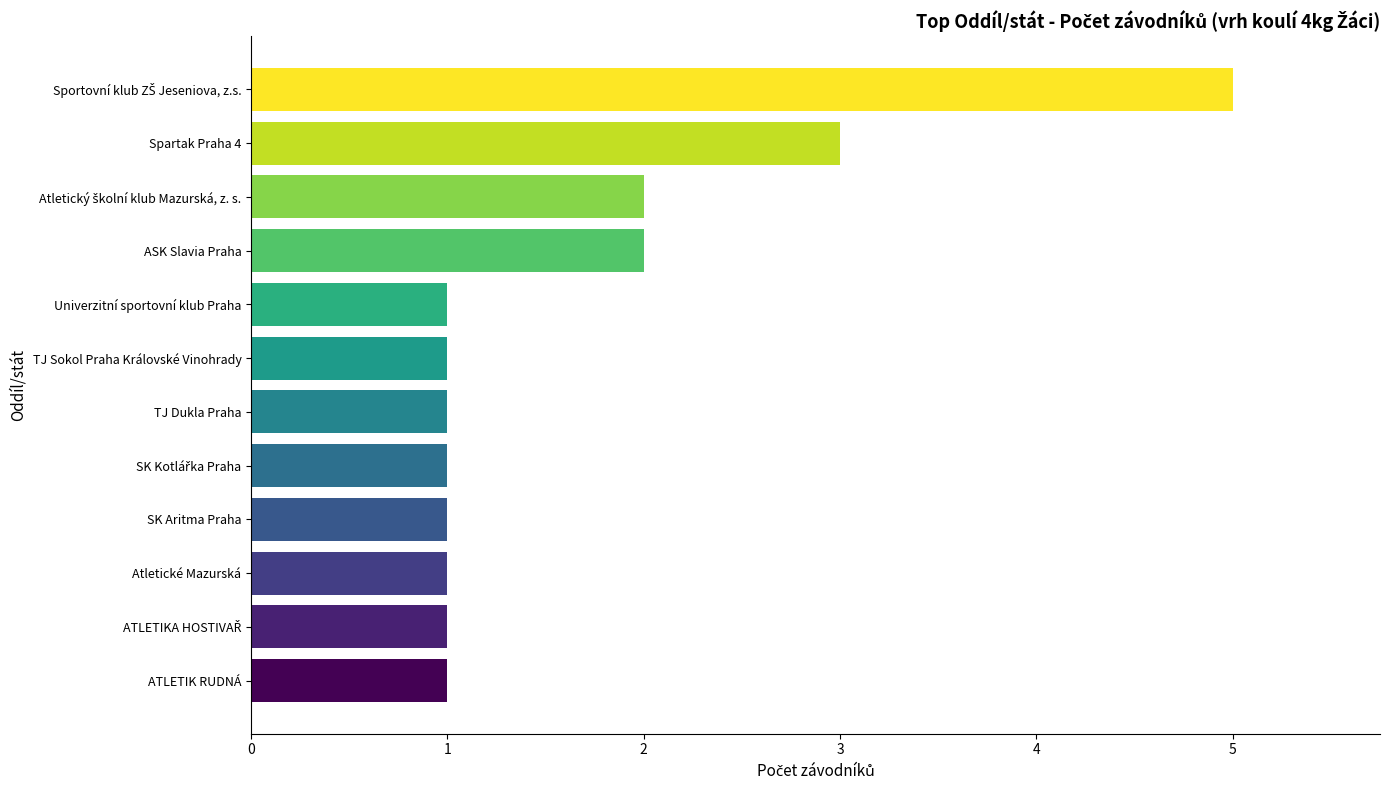

Are the bars grouped side by side (vs. stacked)?

No